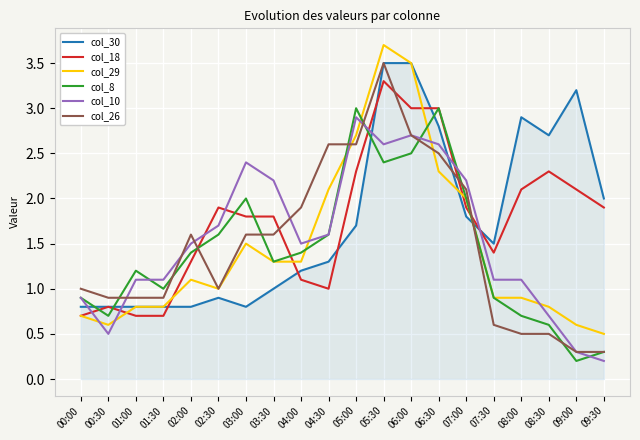

True or false: col_8 has more than 1 points higher than both neighbors.

True